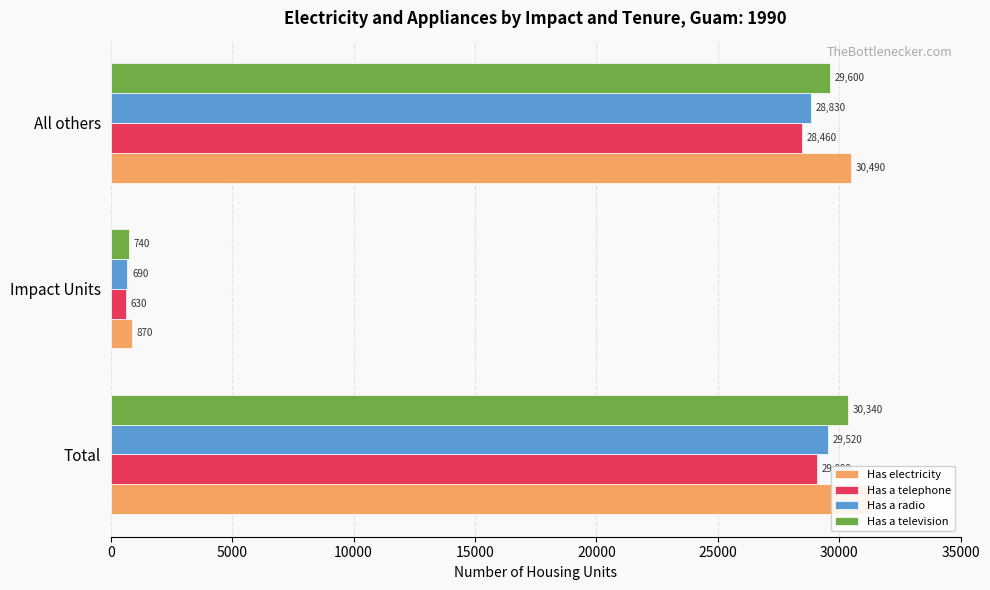

What is the highest value of the Has electricity series?

31360